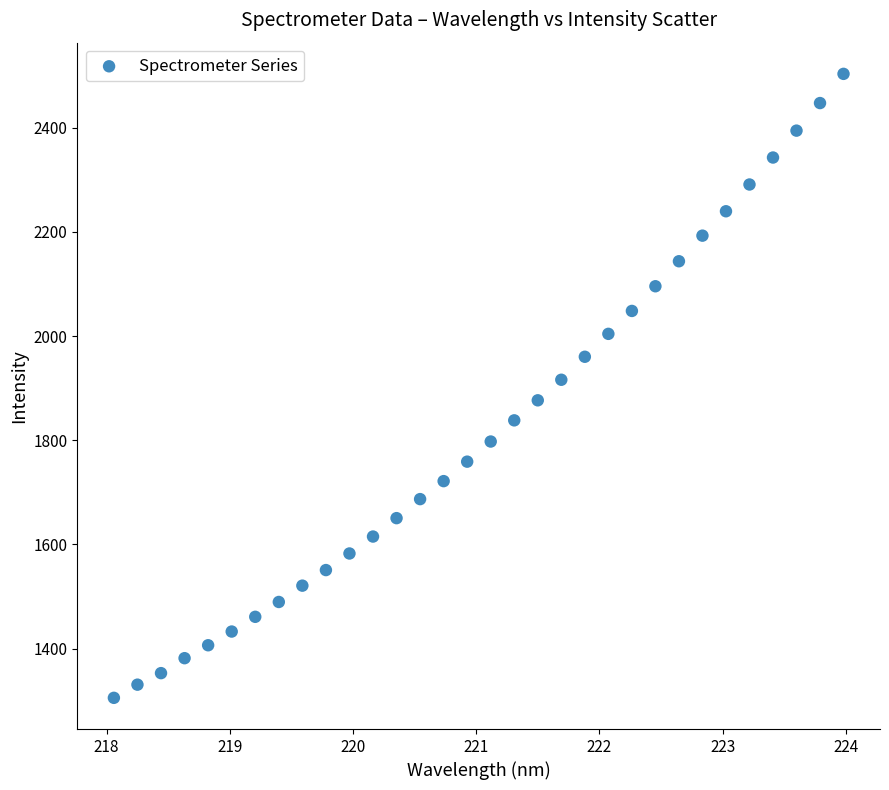

What is the range of X values (max minus min)?

5.9